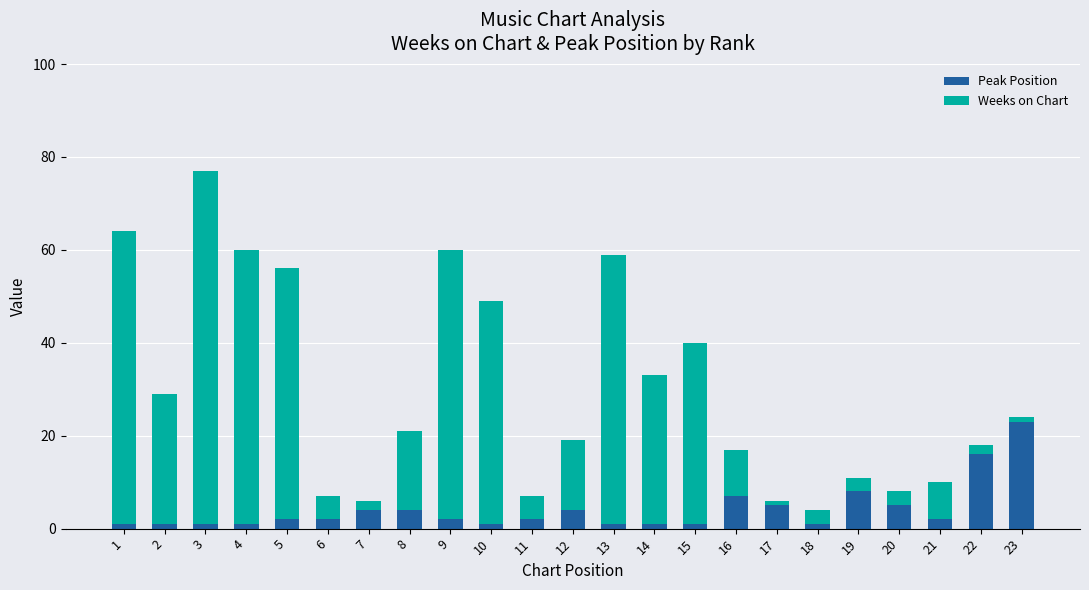

What are all the series names shown in the legend?

Peak Position, Weeks on Chart